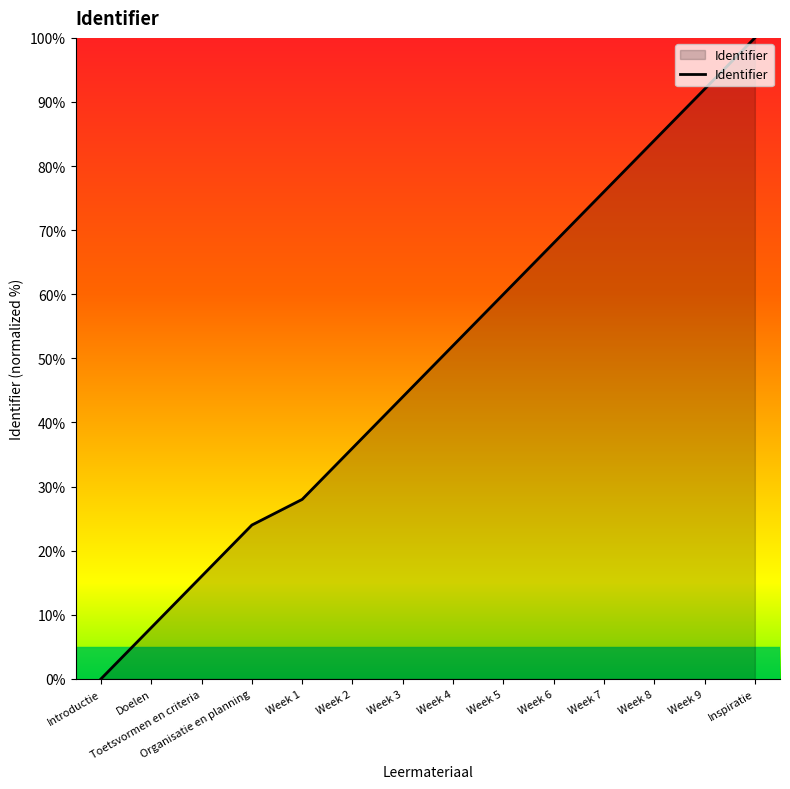

What is the difference between the values at Week 9 and Week 8?

8.0